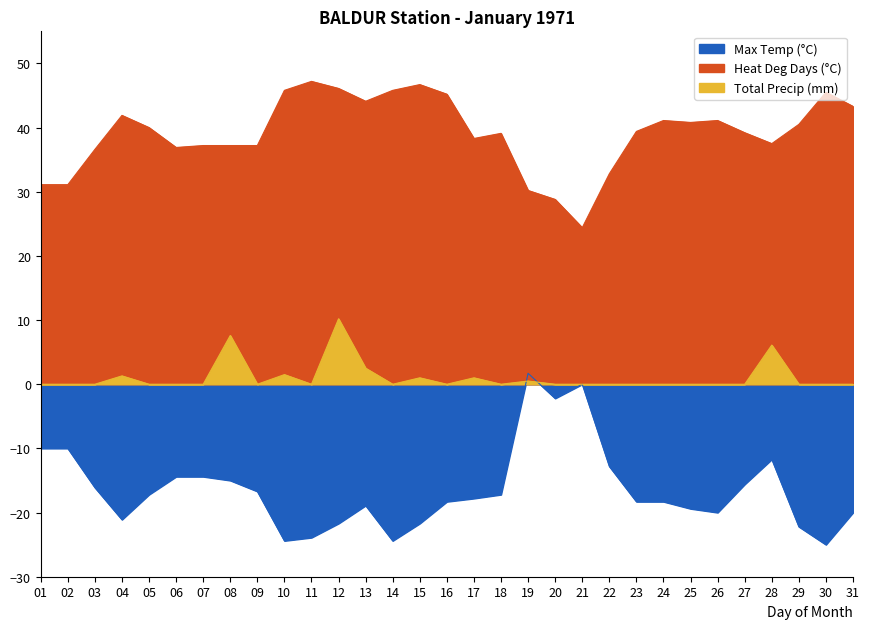

What is the difference between the Heat Deg Days (°C) values at 07 and 11?

10.0